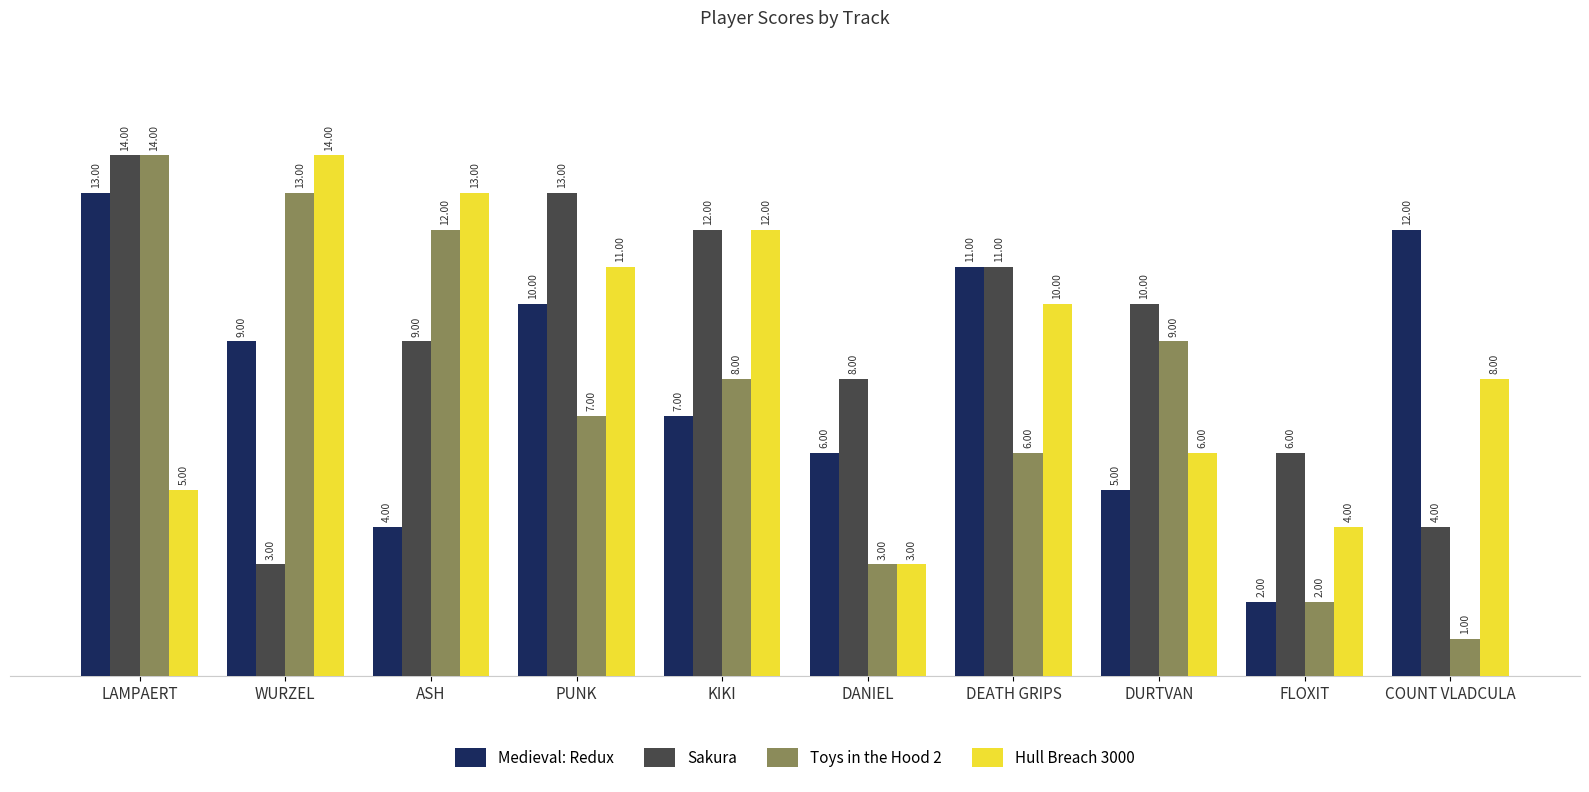

What is the label of the 5th bar from the left?

KIKI